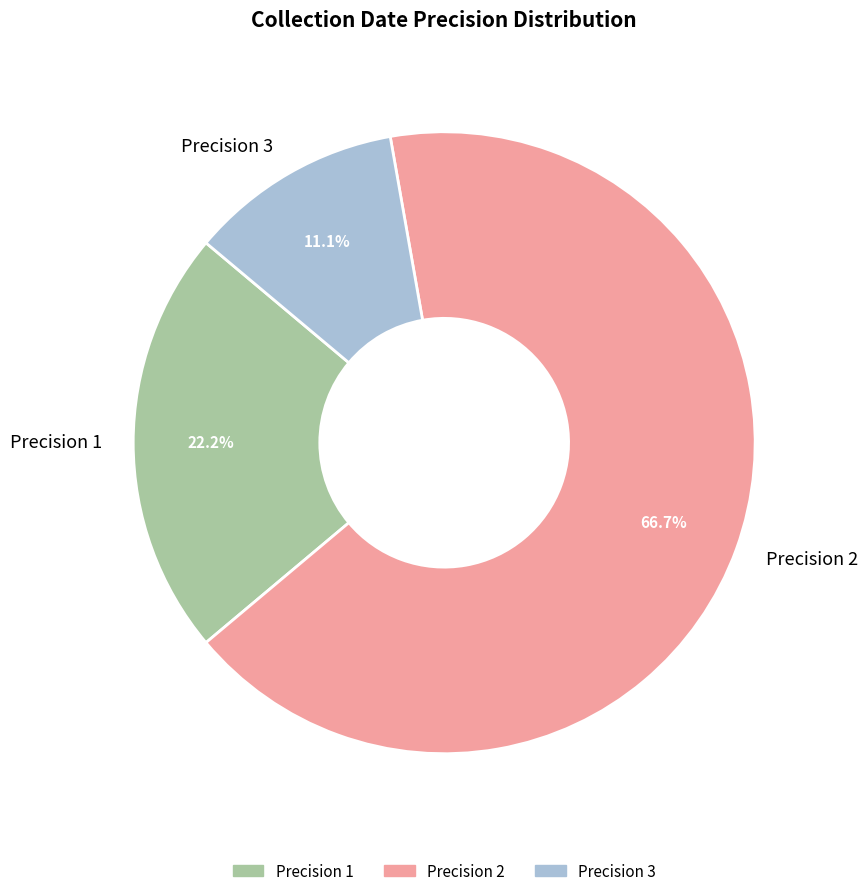

Rank the categories by value from highest to lowest.

Precision 2, Precision 1, Precision 3